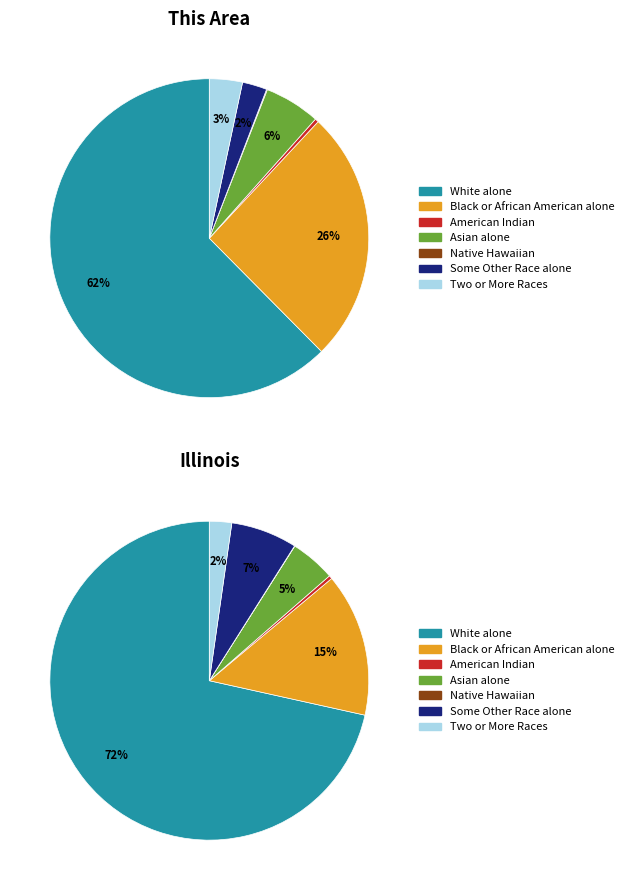

What is the largest slice in the pie chart?

White alone